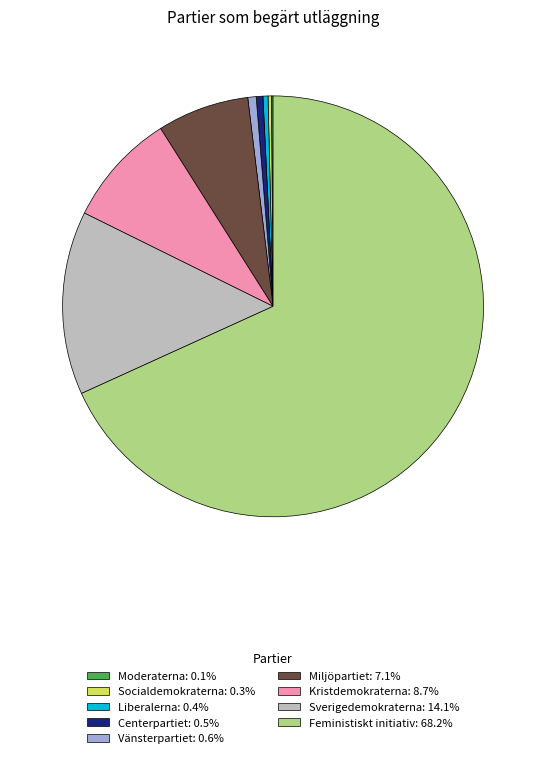

Which category has the biggest portion of the pie?

Feministiskt initiativ